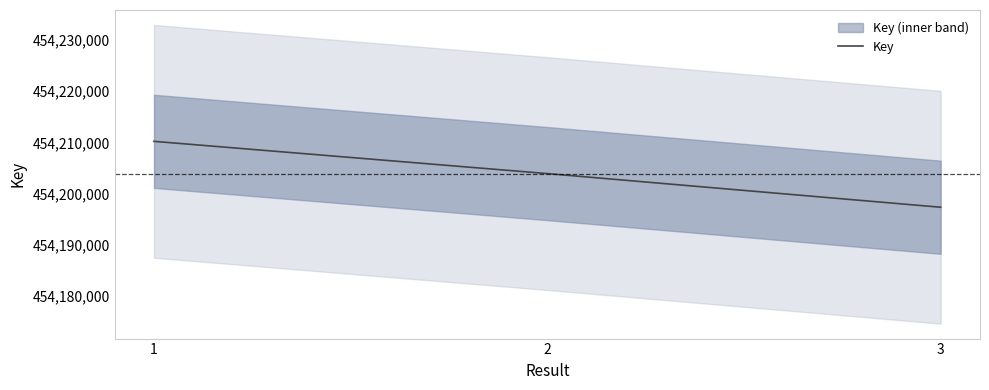

What is the value of the 3rd point from the left?

454197371